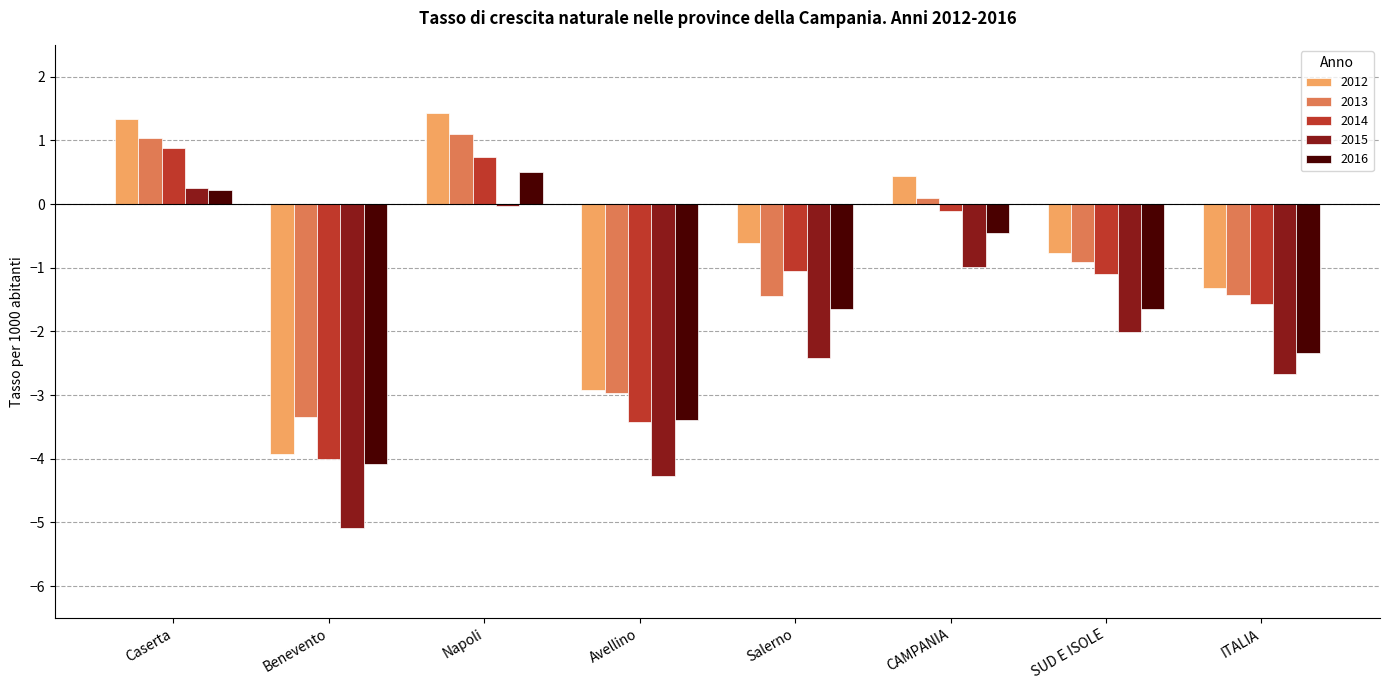

What is the label of the 4th bar from the left?

Avellino